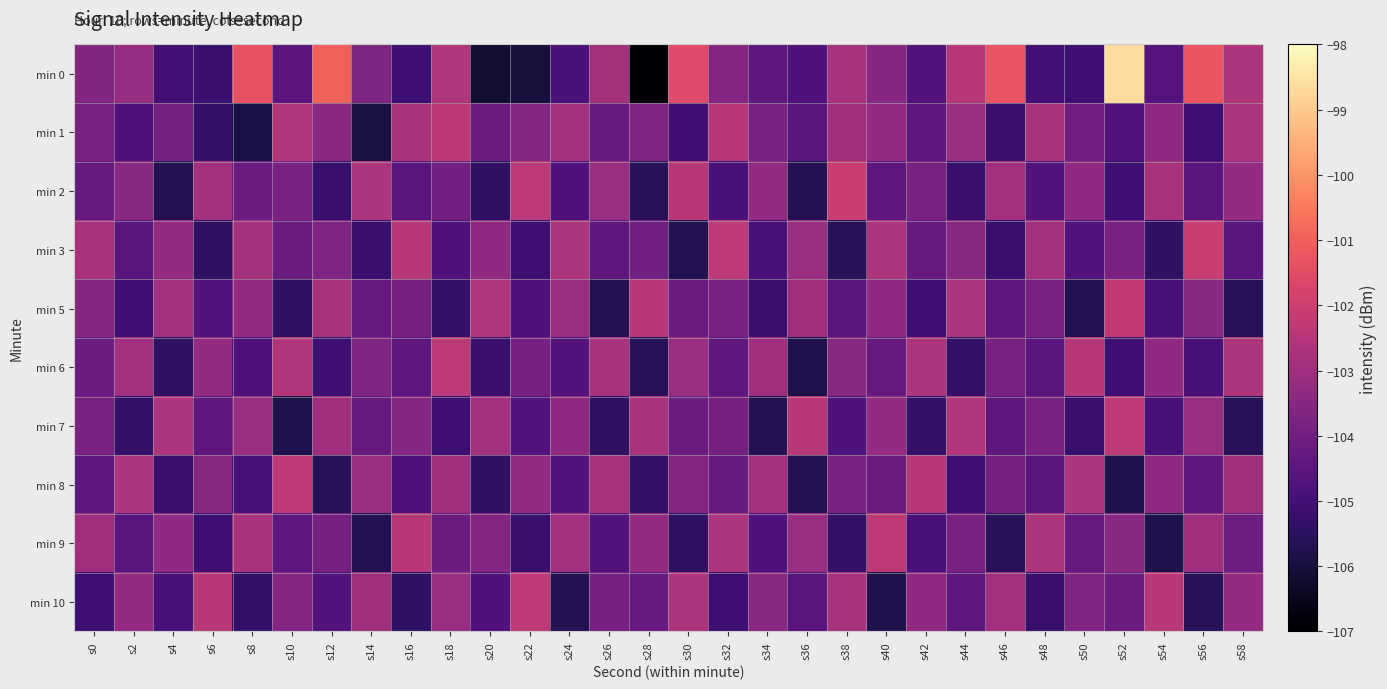

Between s22 and s54, which series saw the biggest shift?

min 0